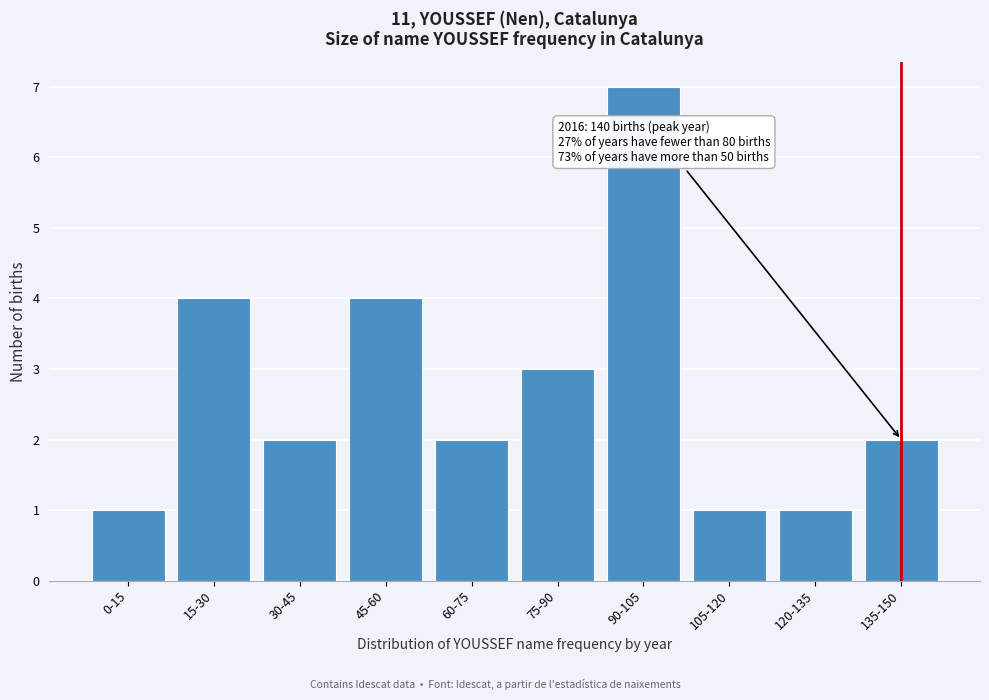

Reading right to left, list all the values displayed in this chart.

2	1	1	7	3	2	4	2	4	1